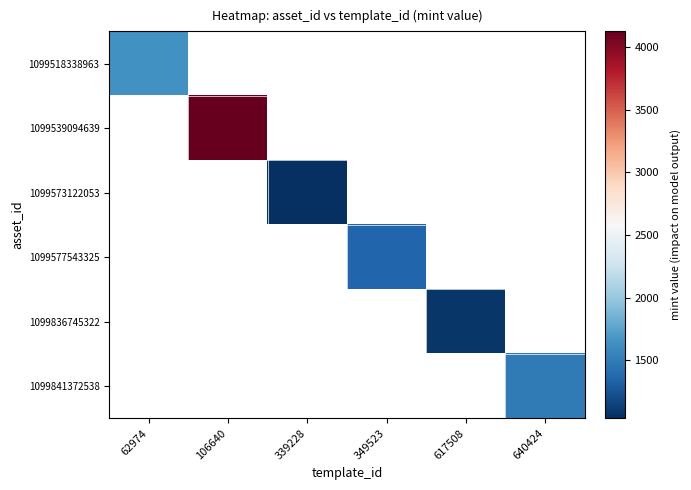

At 62974, list the series in order from largest to smallest.

1099518338963, 1099539094639, 1099573122053, 1099577543325, 1099836745322, 1099841372538